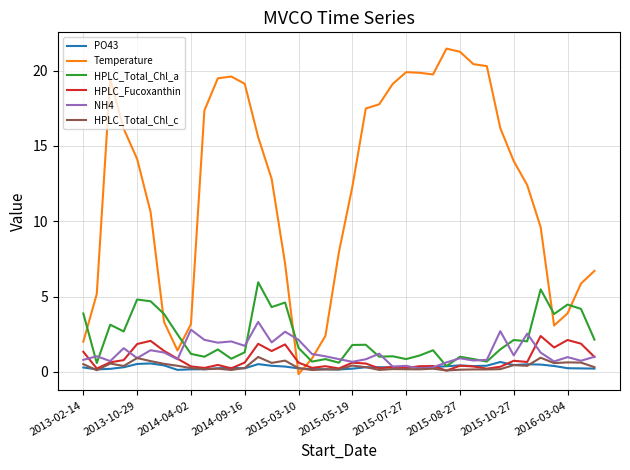

Does the chart display data point markers on the line(s)?

No